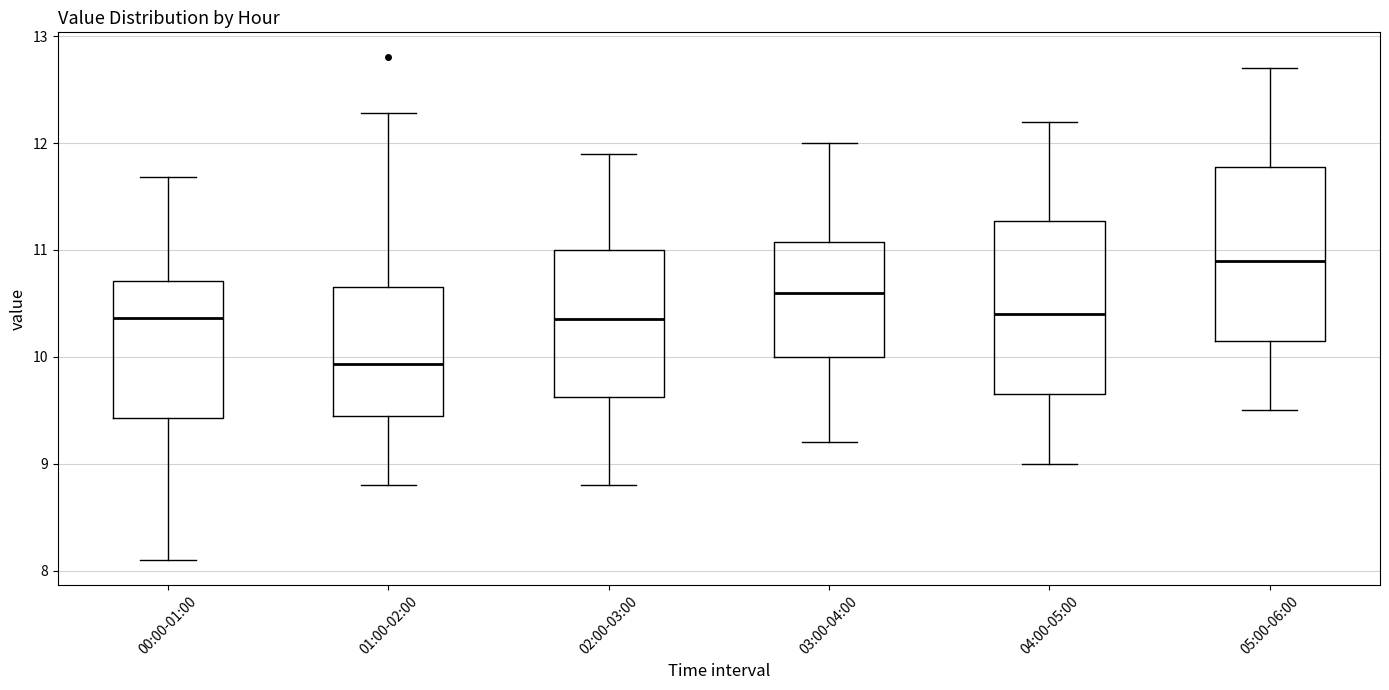

Reading left to right, read every box against the y-axis: the position of its median line, the range the box covers, and the ends of its whiskers. The values are not printed on the chart, so give them approximately, as read against the axis.

00:00-01:00: median 10.4, box 9.4 to 10.7, whiskers 8.1 to 11.7
01:00-02:00: median 9.9, box 9.4 to 10.7, whiskers 8.8 to 12.3
02:00-03:00: median 10.4, box 9.6 to 11.0, whiskers 8.8 to 11.9
03:00-04:00: median 10.6, box 10.0 to 11.1, whiskers 9.2 to 12.0
04:00-05:00: median 10.4, box 9.7 to 11.3, whiskers 9.0 to 12.2
05:00-06:00: median 10.9, box 10.2 to 11.8, whiskers 9.5 to 12.7